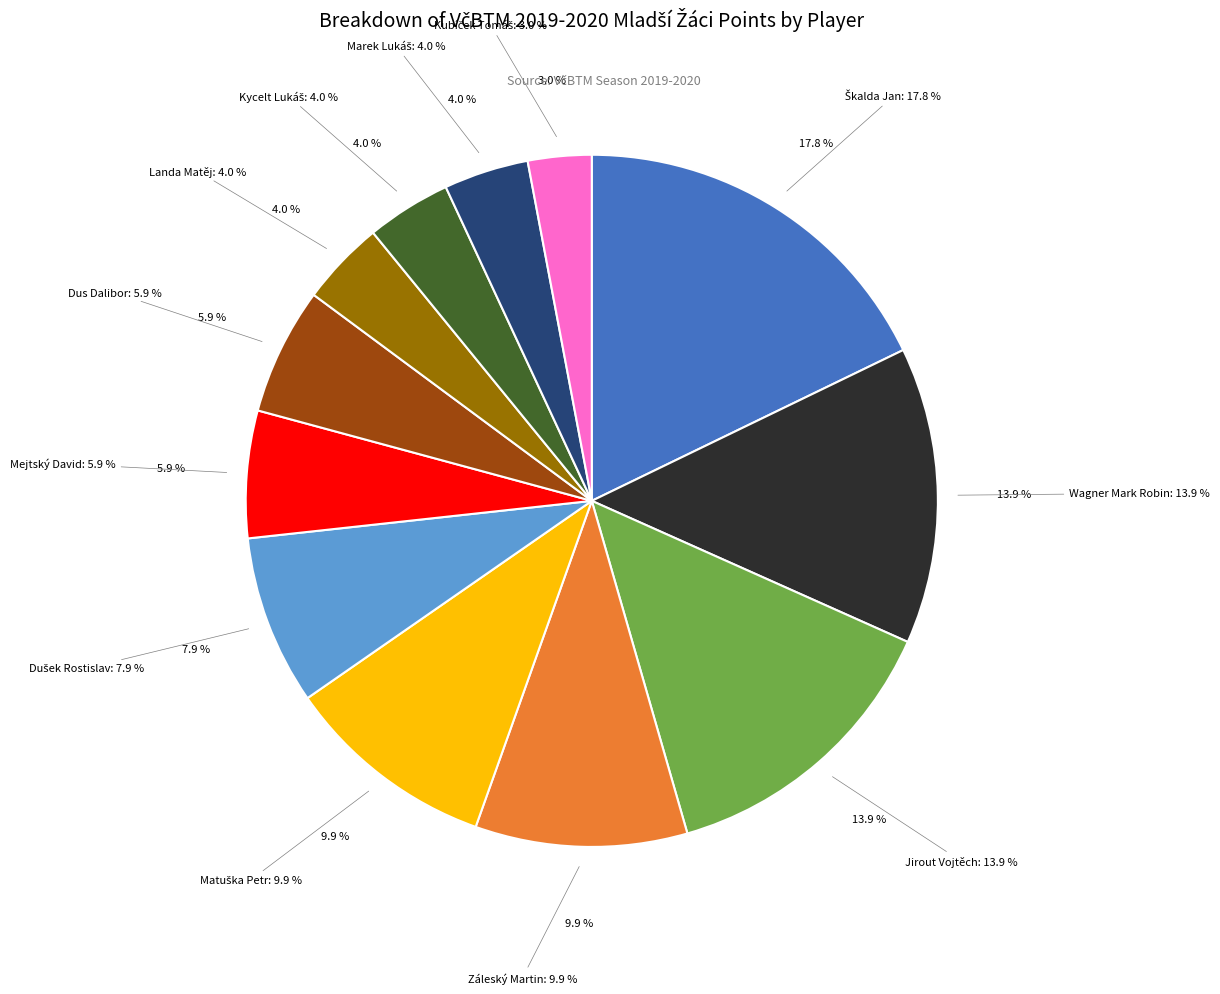

Which slice is the smallest?

Kubíček Tomáš